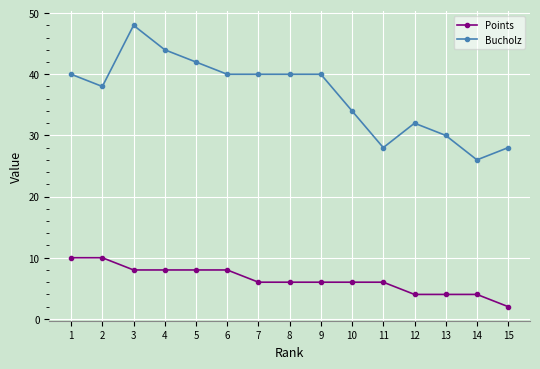

At which category does the chart reach its minimum across all series?

15